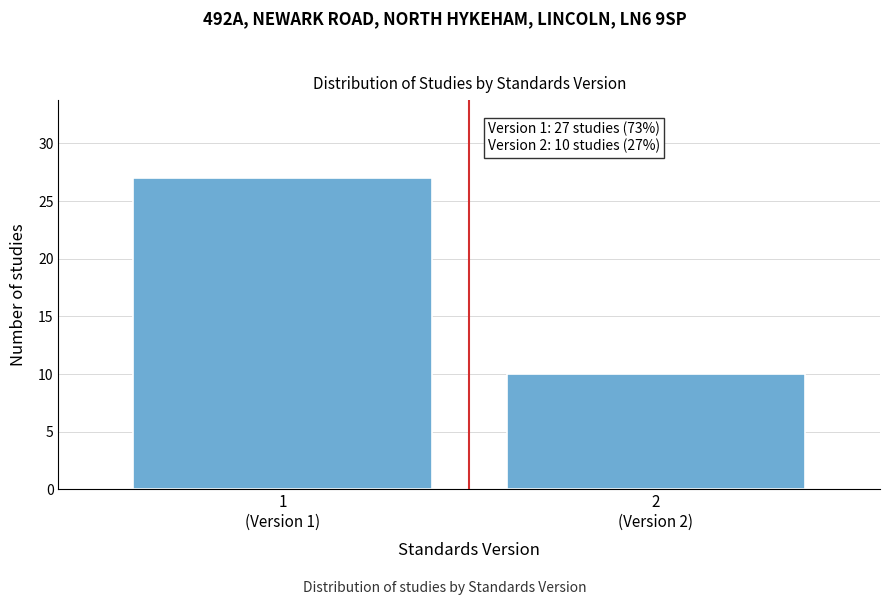

Reading right to left, extract all data points from this chart.

10	27